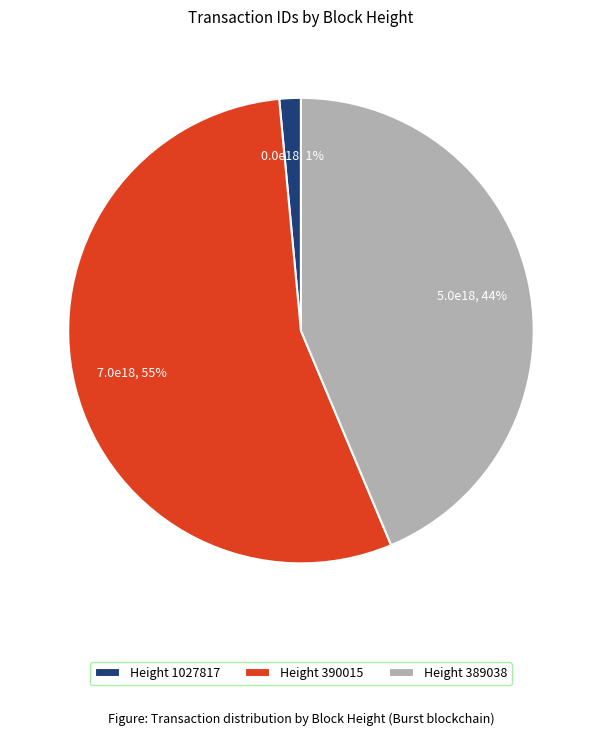

Which has a higher value, Height 1027817 or Height 390015?

Height 390015